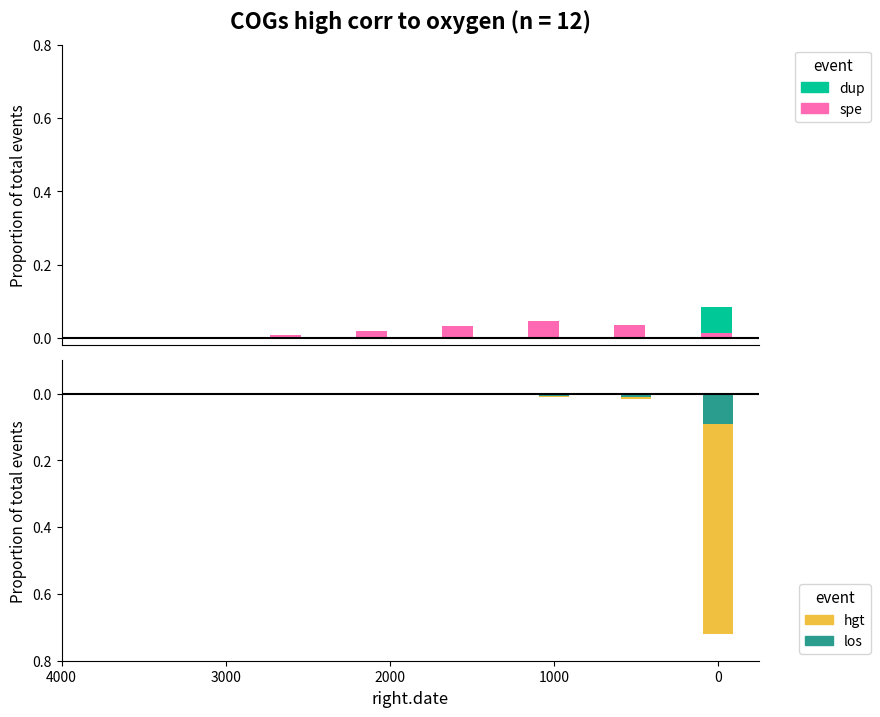

Between 4000 and 2000, which is larger?

4000